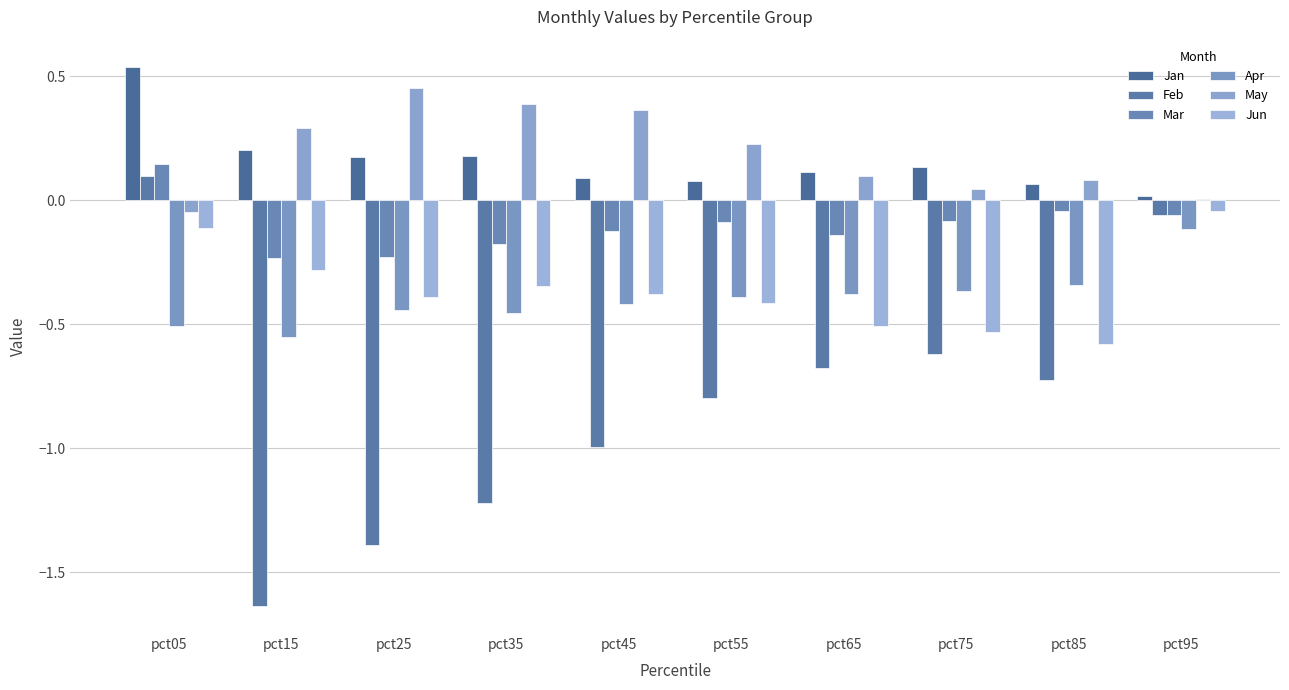

What is the difference between the highest and lowest values at pct45?

1.4